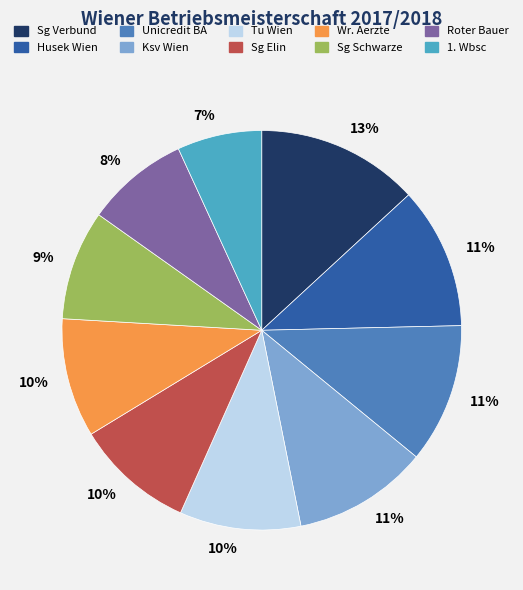

To the nearest percent, what is the difference between the largest and smallest slice percentages?

6%